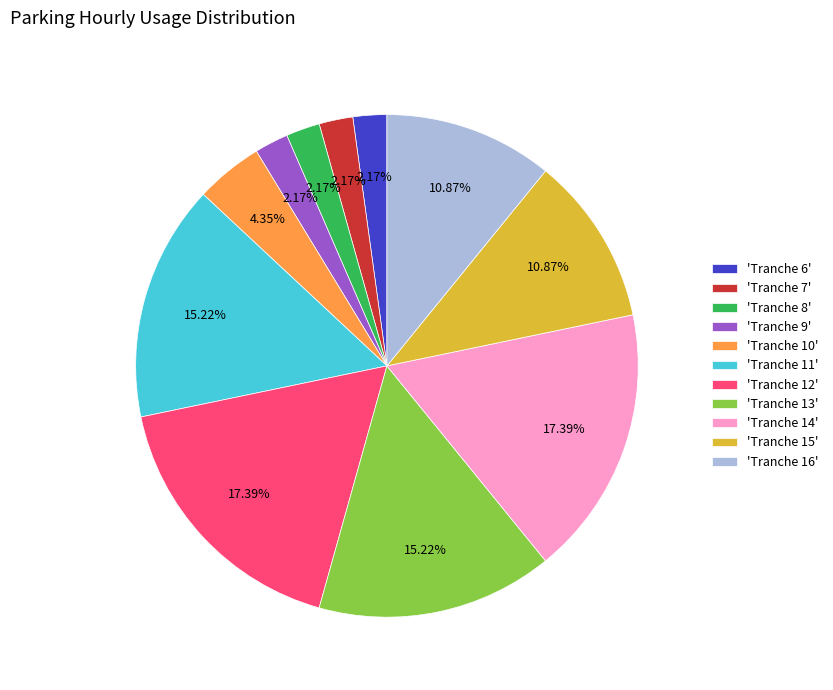

To the nearest percent, what is the average slice percentage?

9%